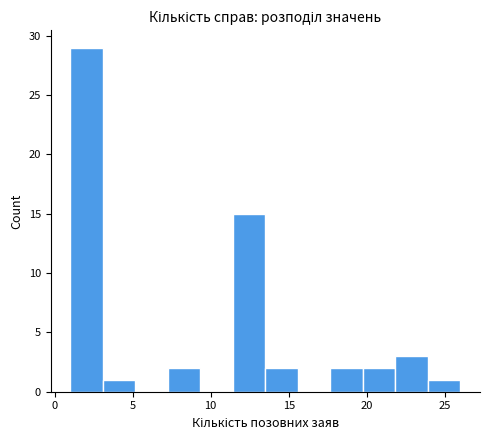

Reading left to right, list every bar in this chart as the range it spans on the x-axis followed by its height. Neither the bar edges nor the heights are printed on the chart, so give them approximately, as read against the axes.

1.0 to 3.0: 29
3.0 to 5.0: 1
5.0 to 7.5: 0
7.5 to 9.5: 2
9.5 to 11.5: 0
11.5 to 13.5: 15
13.5 to 15.5: 2
15.5 to 17.5: 0
17.5 to 20.0: 2
20.0 to 22.0: 2
22.0 to 24.0: 3
24.0 to 26.0: 1